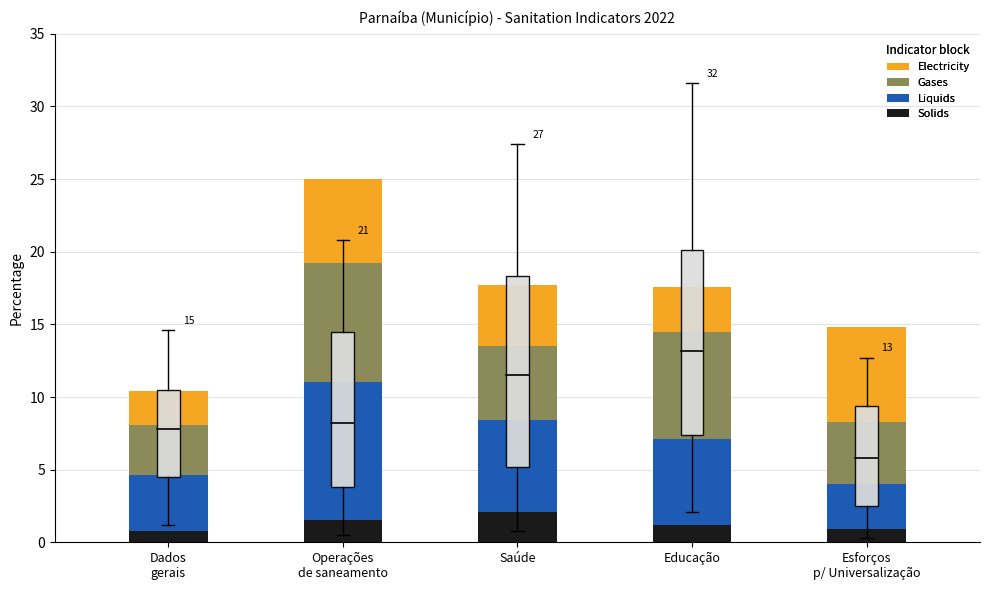

What is the lowest value of the Solids series?

0.8